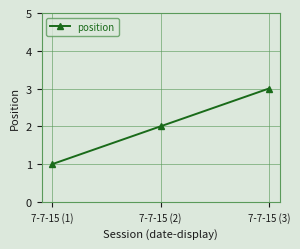

What is the sum of the values at 7-7-15 (1) and 7-7-15 (2)?

3